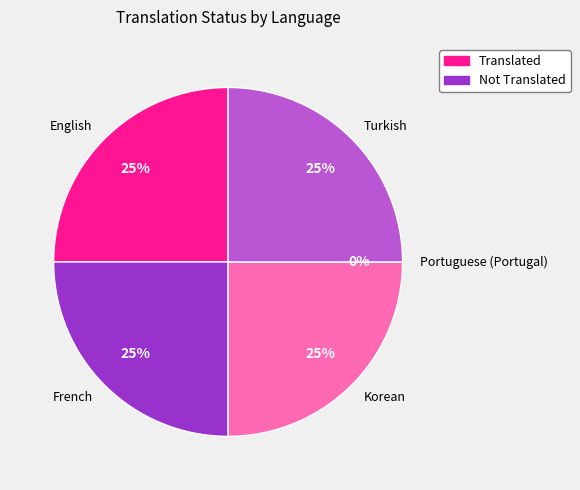

True or false: Turkish accounts for 25% of the total.

True